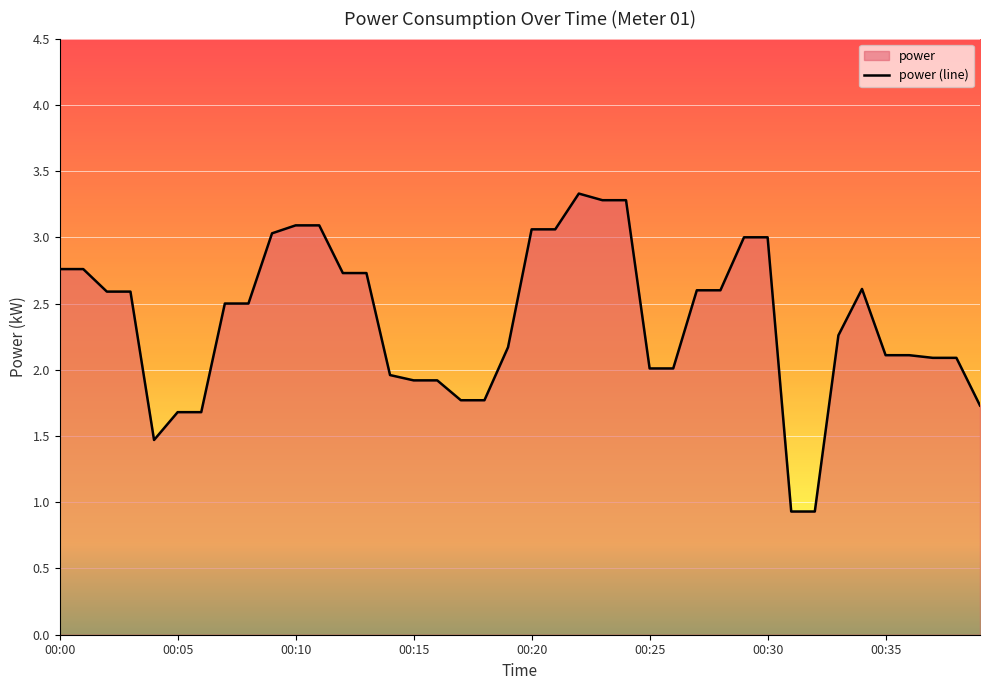

Approximately how many times larger is the value at 00:31 compared to 00:30?

0.3